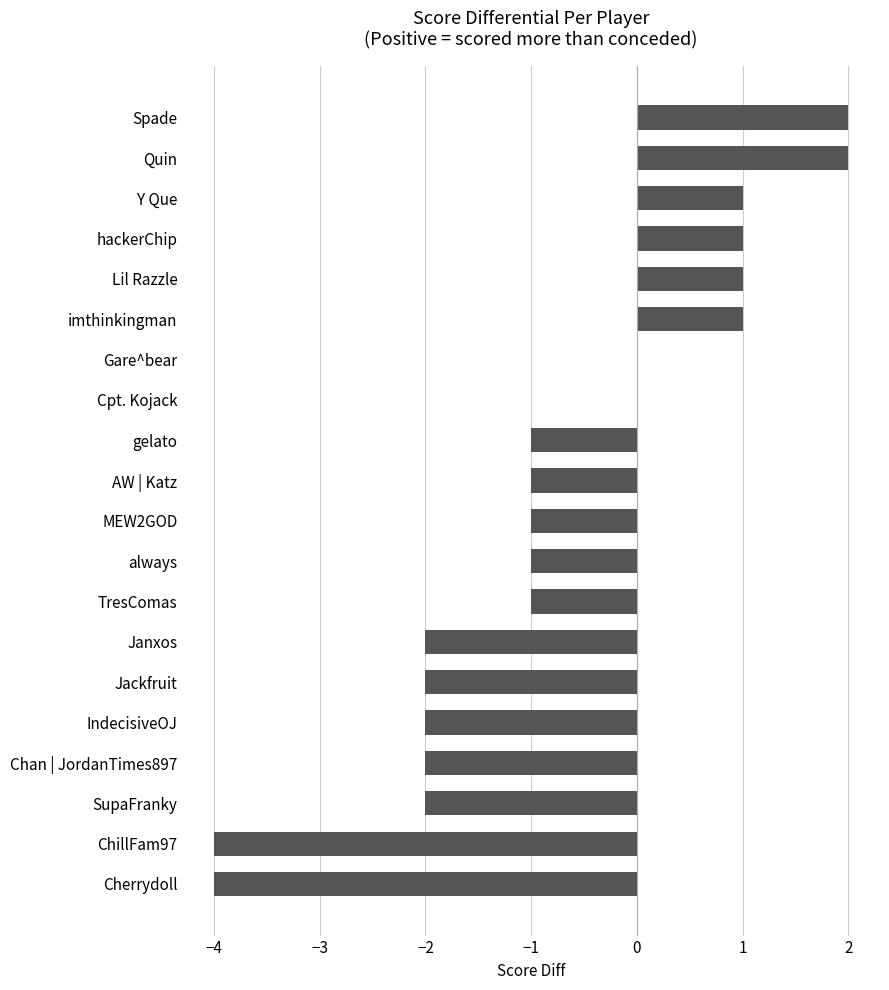

The value at Chan | JordanTimes897 is -1. True or false?

False